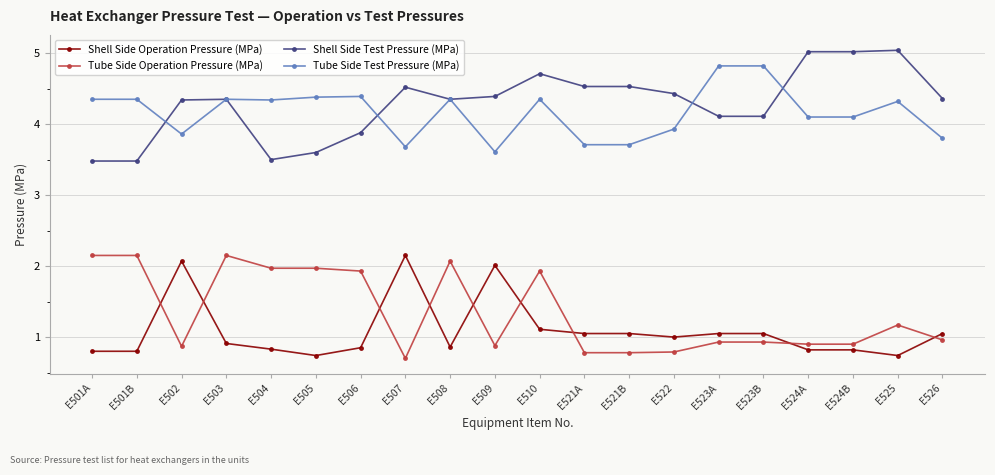

True or false: Shell Side Operation Pressure (MPa) has more than 1 interior local peaks.

True